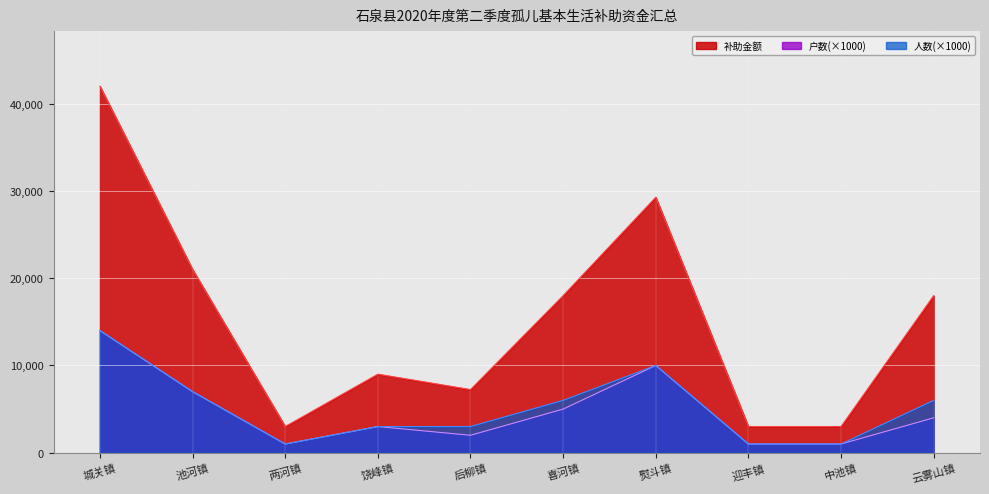

What position from the right is 池河镇?

9